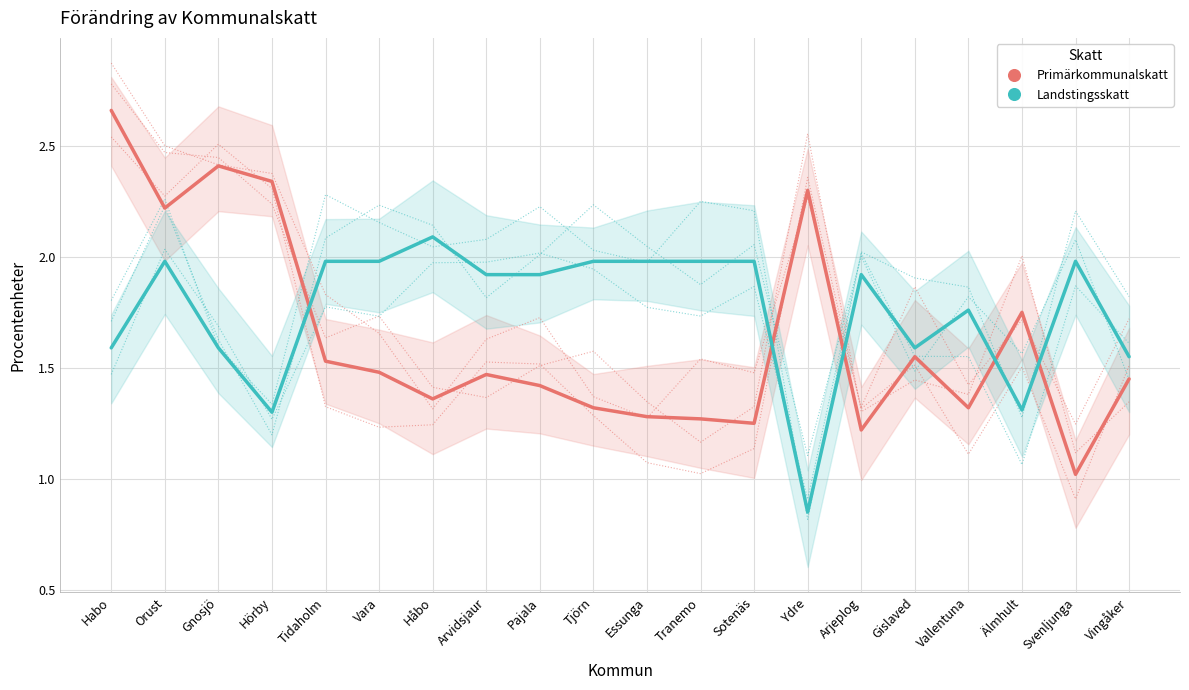

What is the sum of all Primärkommunalskatt values?

32.6